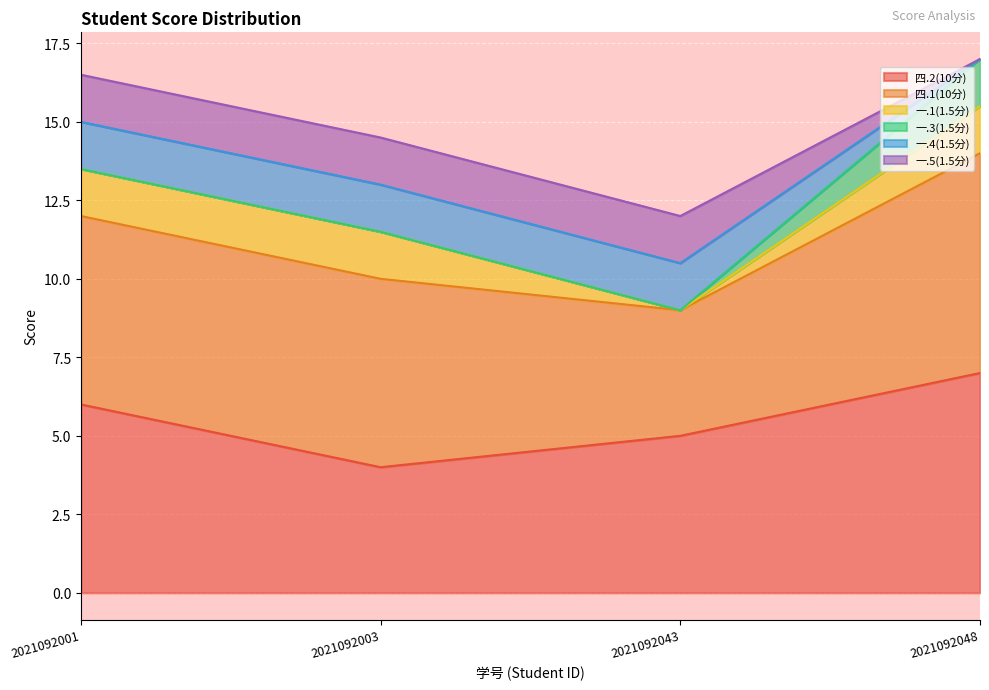

What value does the 四.2(10分) series have at 2021092043?

5.0